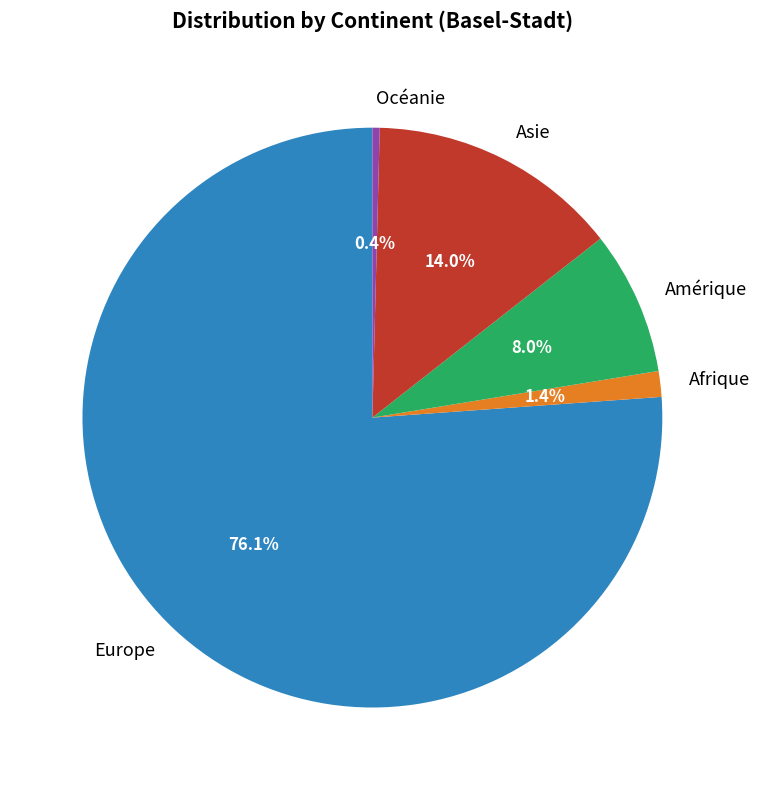

To the nearest percent, what is the average slice percentage?

20%